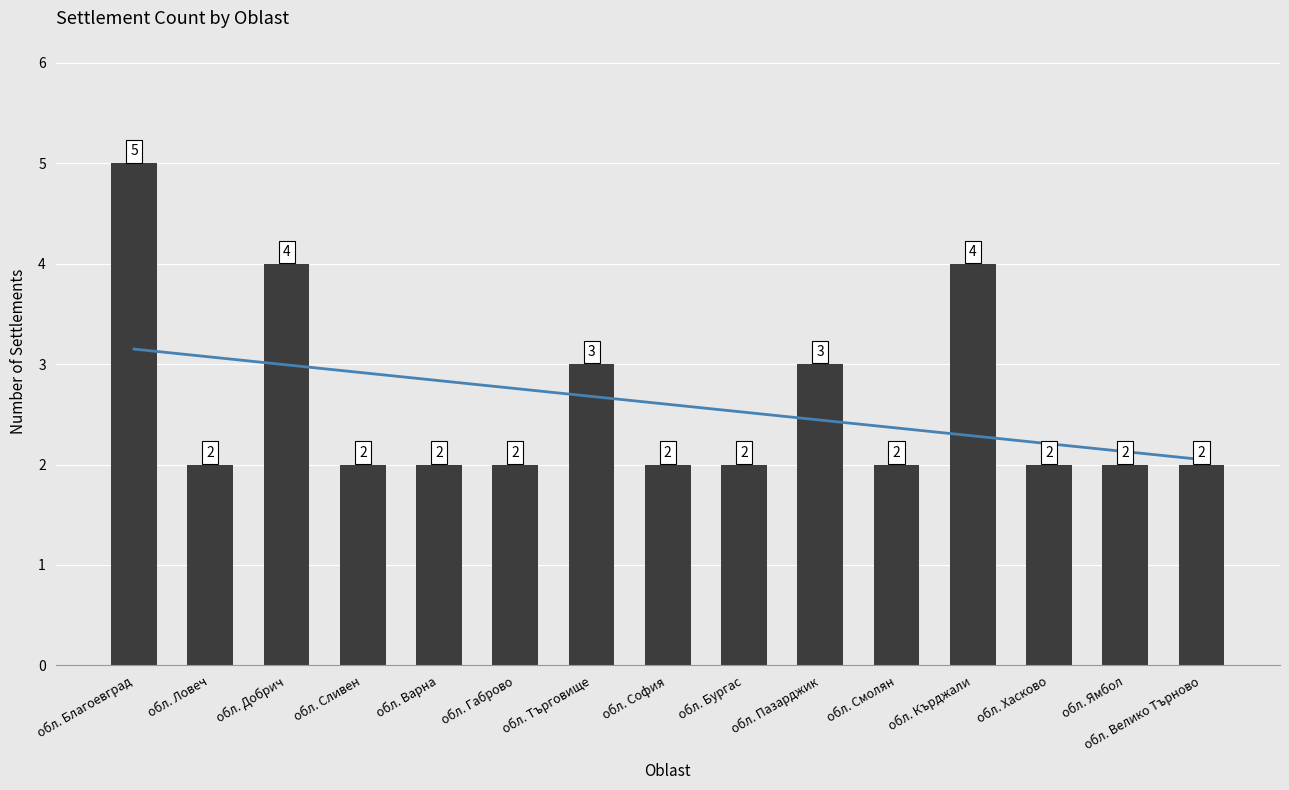

True or false: the data shows 2 at обл. Кърджали.

False